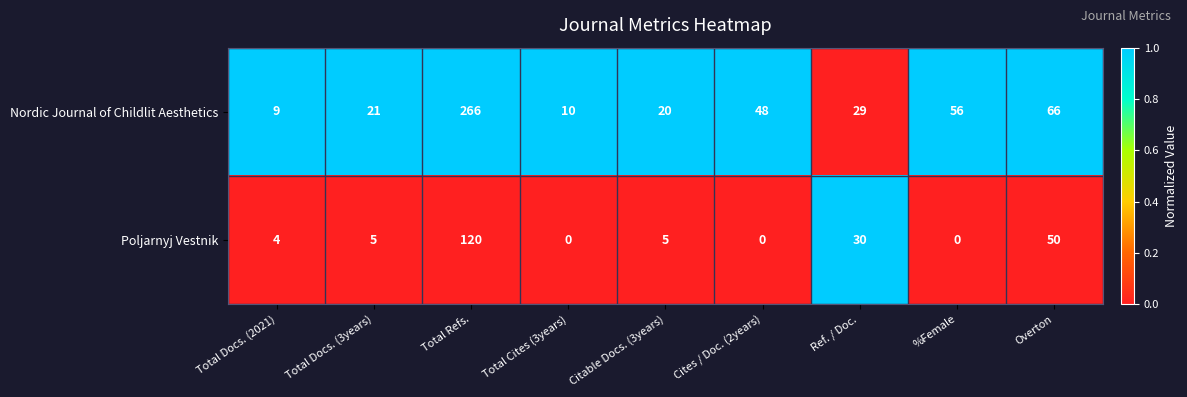

What is the difference between the maximum and minimum values in the Poljarnyj Vestnik series?

120